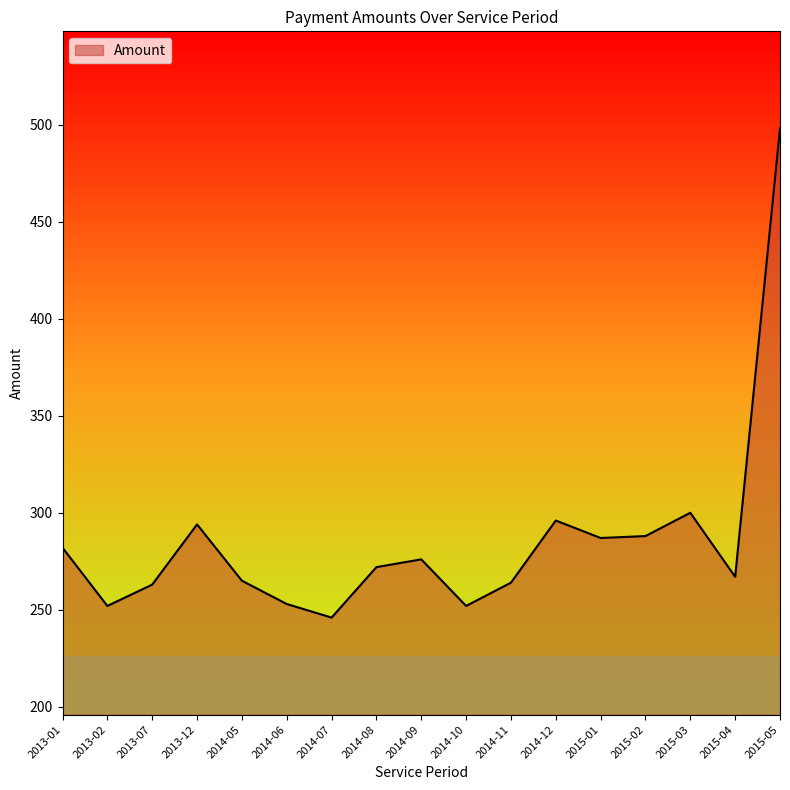

Read the value at 2014-07, to the nearest 50.

250